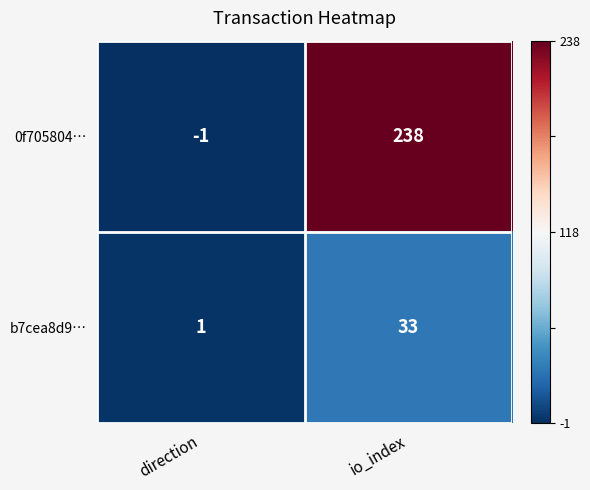

Count the number of data series in this chart.

2